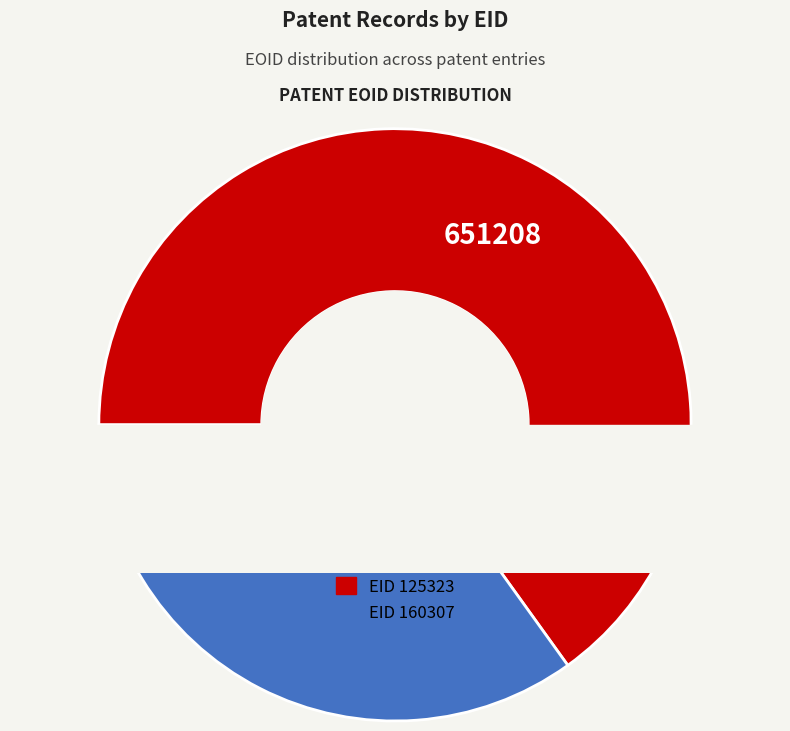

To the nearest percent, what percentage of the pie is 125323?

65%